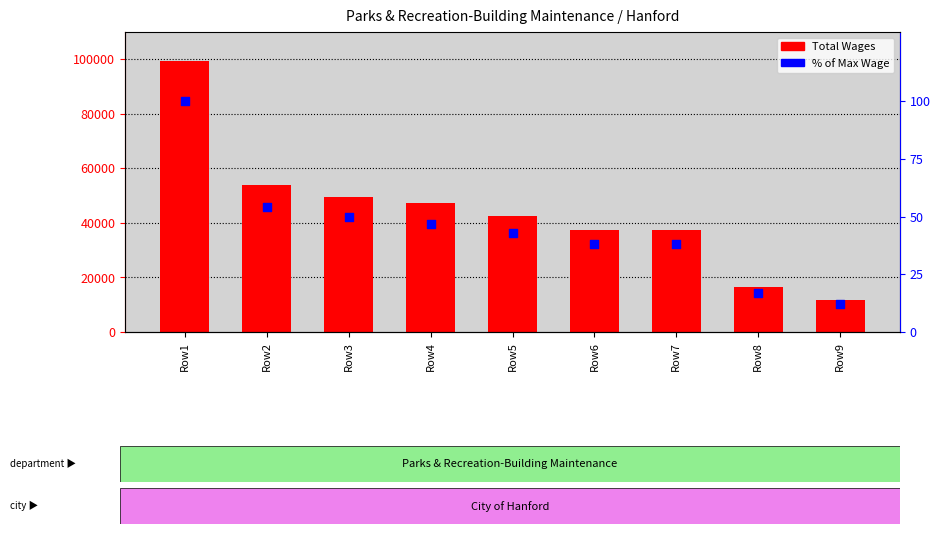

Which series has the largest Y range (max minus min)?

Total Wages